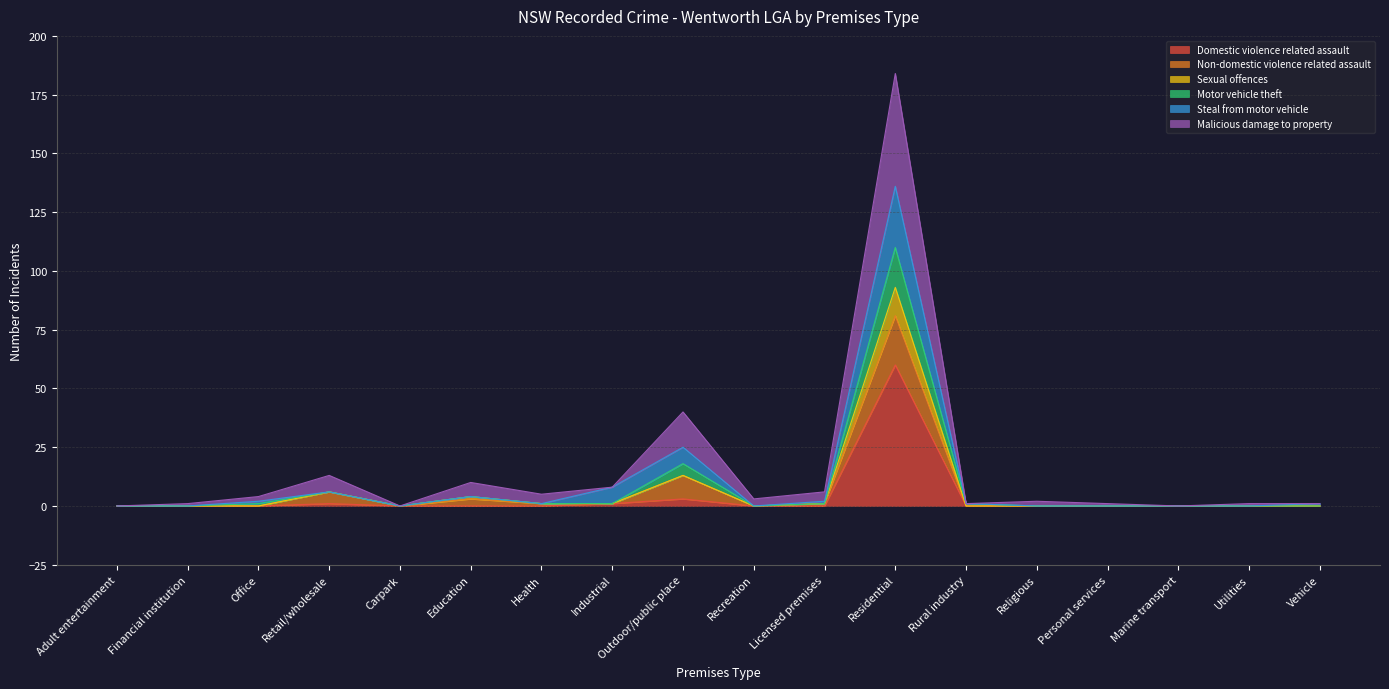

Which category has the highest value in the Domestic violence related assault series?

Residential